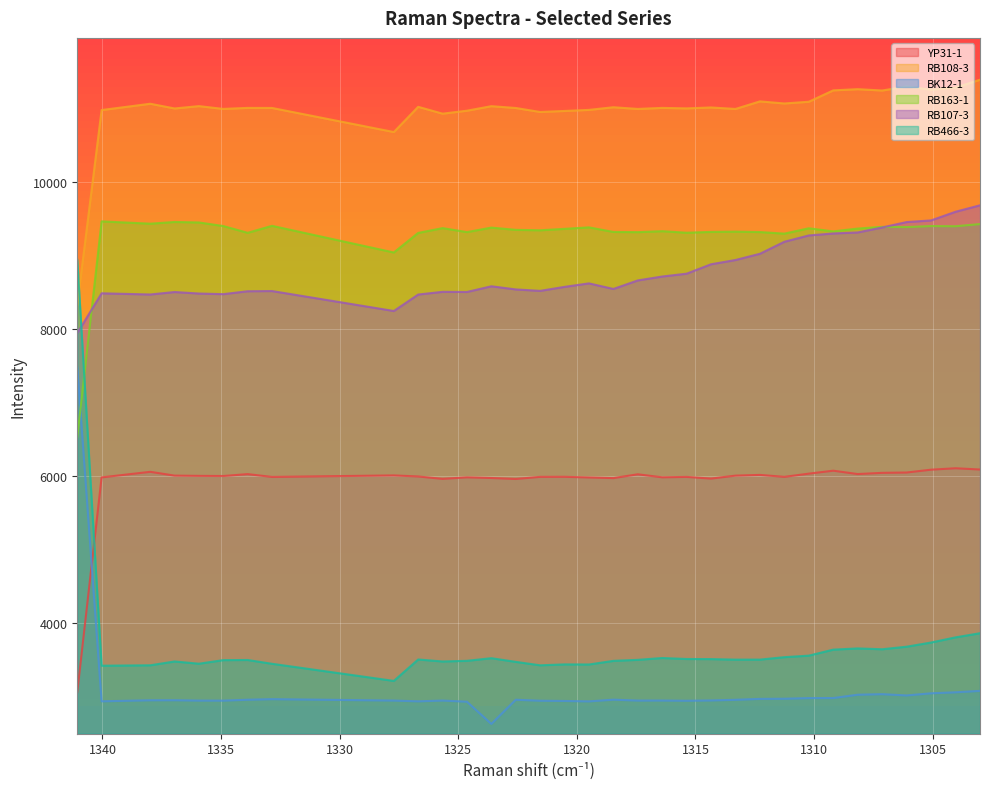

True or false: BK12-1 and RB108-3 intersect in this chart.

False